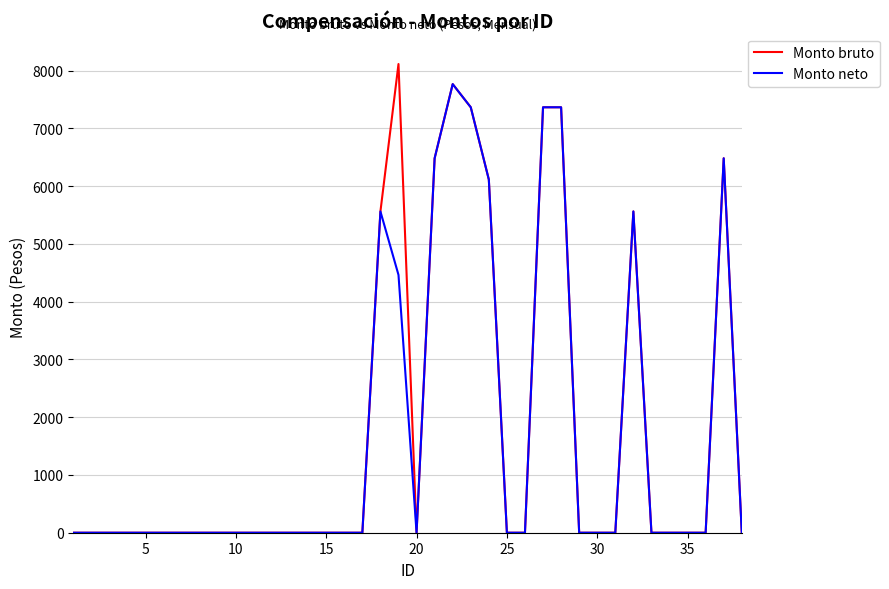

List the series in order of their peak value, highest first.

Monto bruto, Monto neto